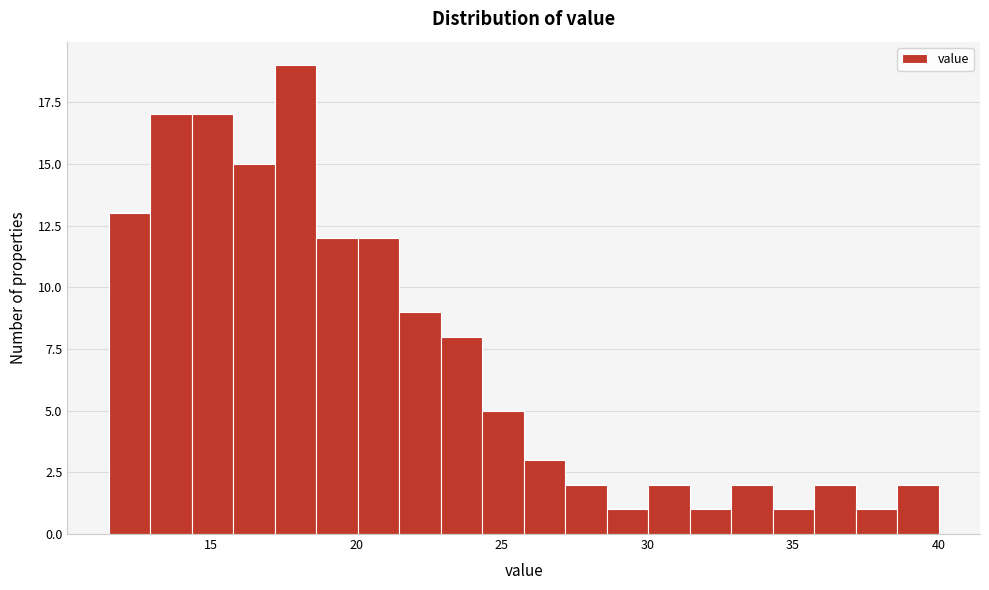

Read against the x-axis, roughly where is the centre of the tallest bar?

18.0